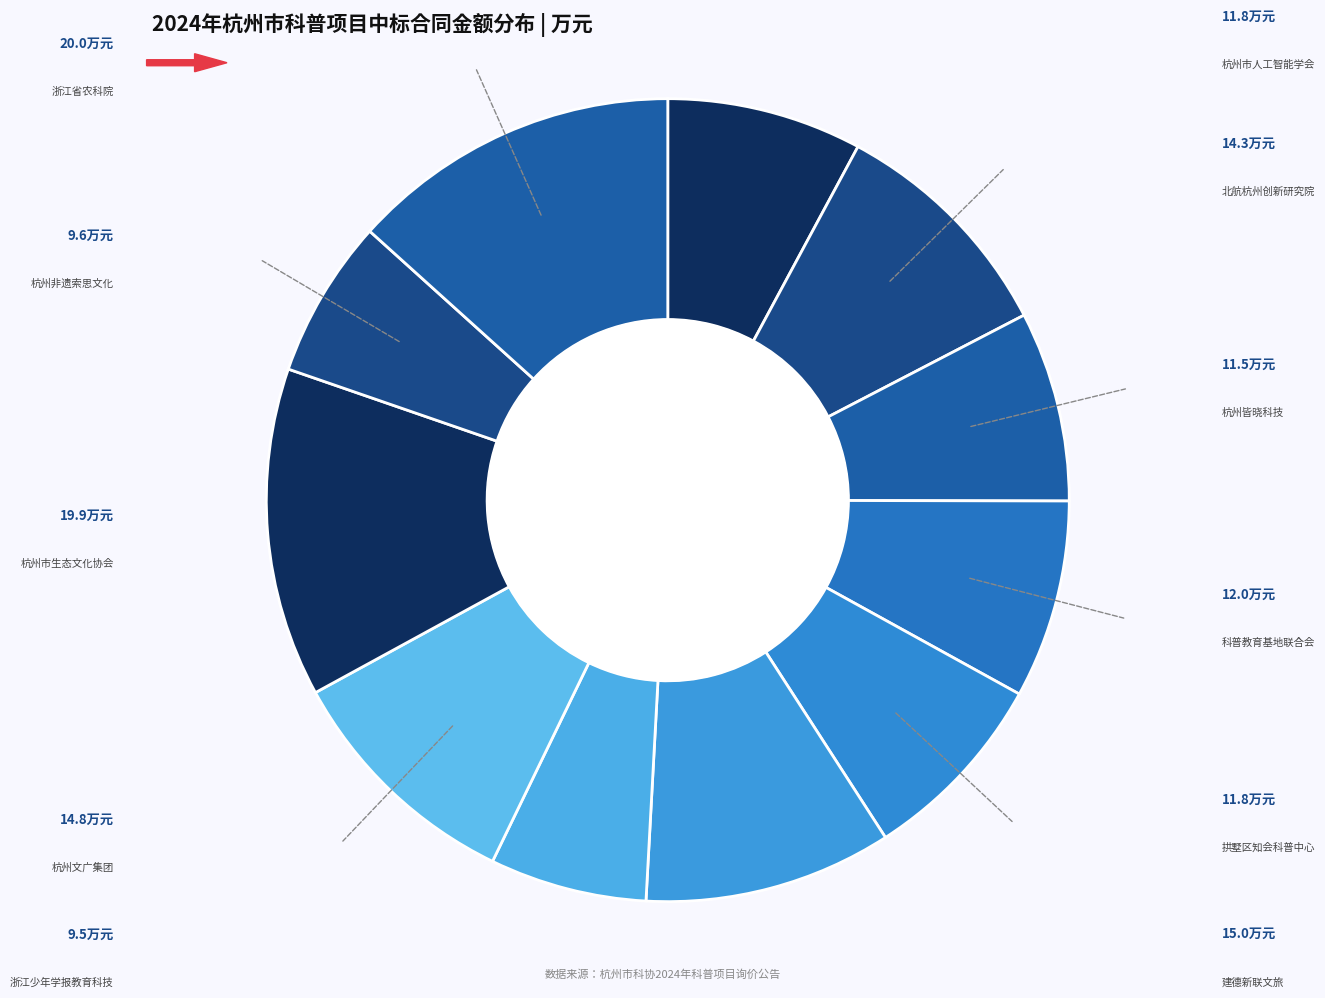

Count the number of slices in the pie.

11